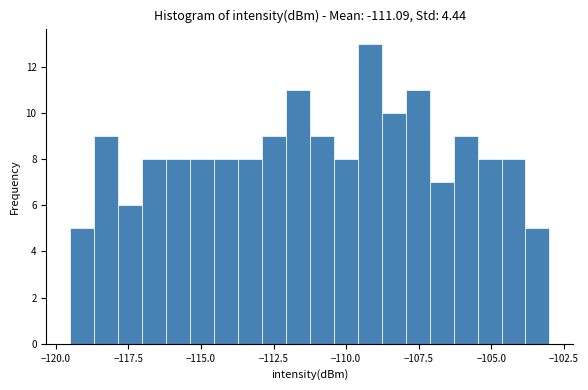

Read against the x-axis, roughly where is the centre of the tallest bar?

-109.0